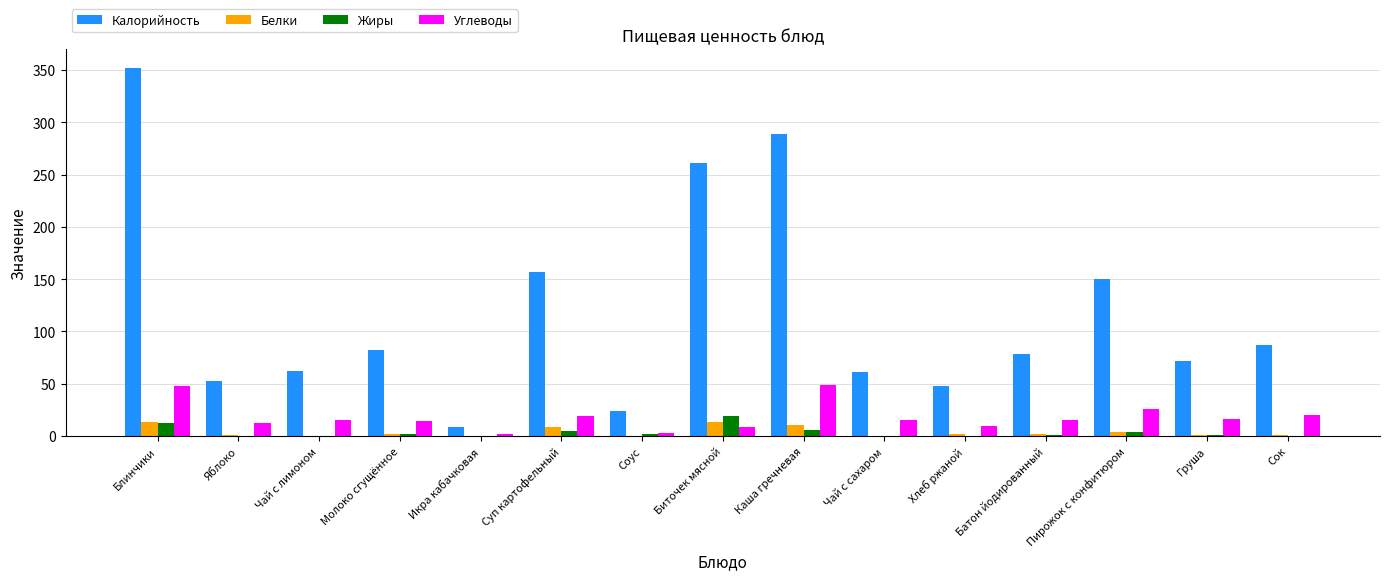

The Калорийность series shows 62.2 at Чай с лимоном. True or false?

True